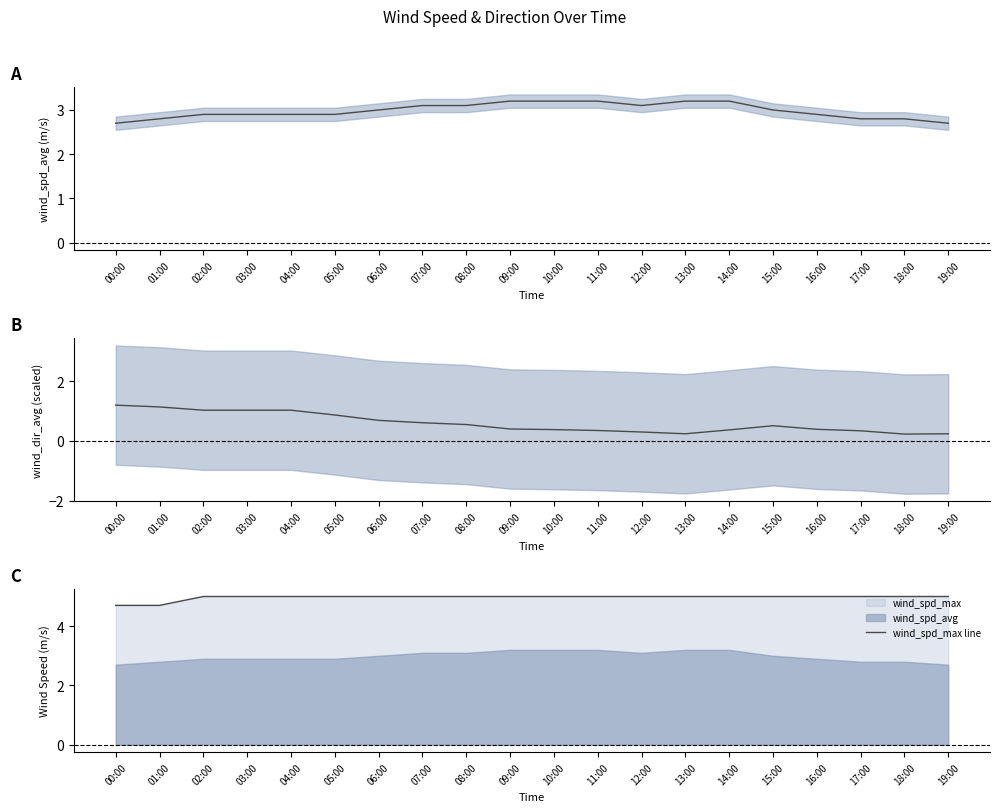

Between 12:00 and 01:00, which is larger?

12:00